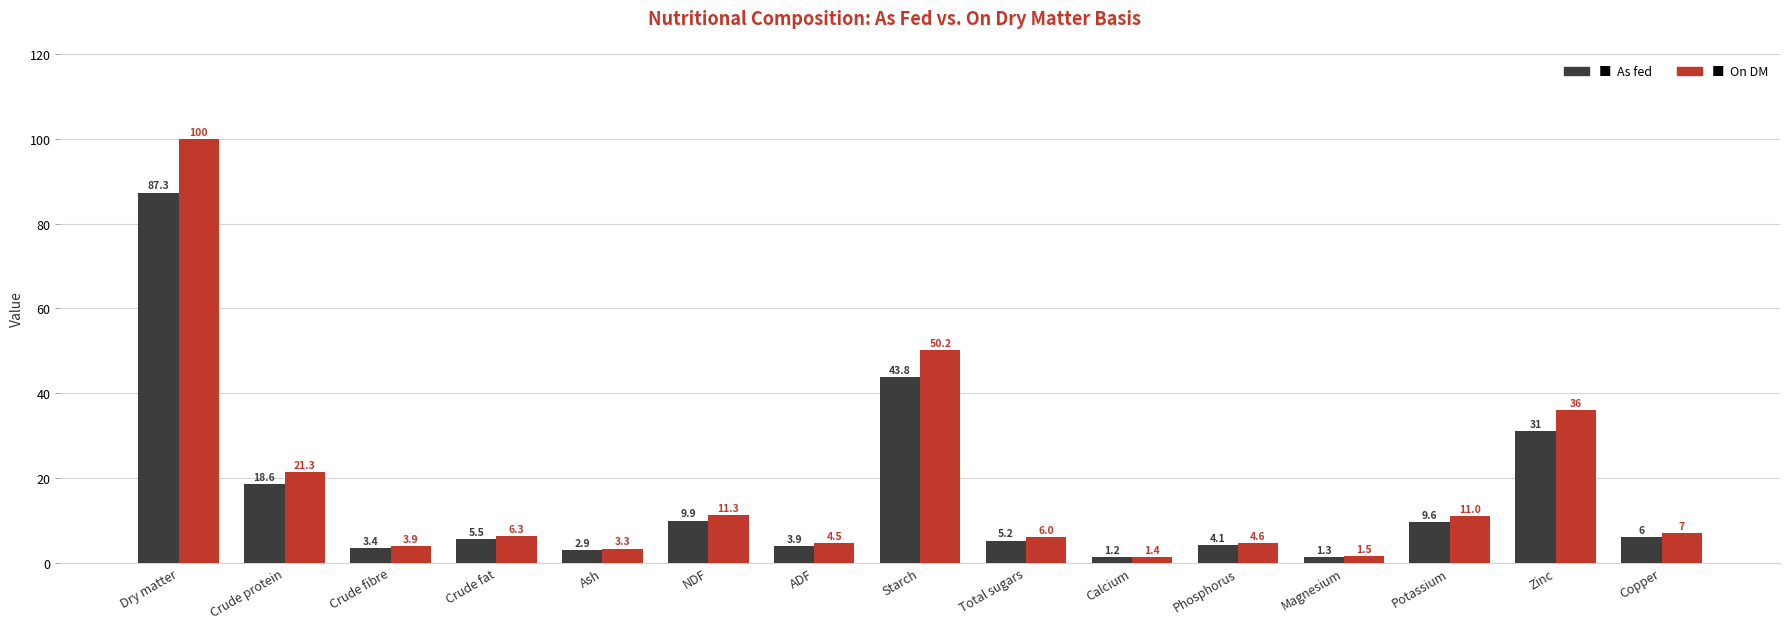

What is the greatest value displayed?

100.0